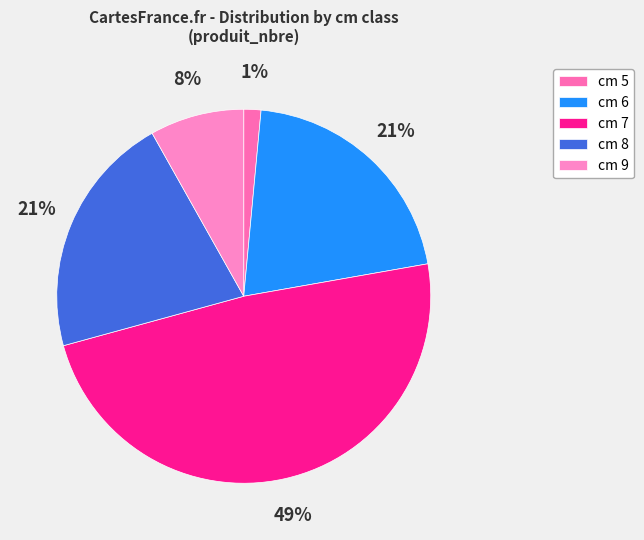

Count the number of slices in the pie.

5